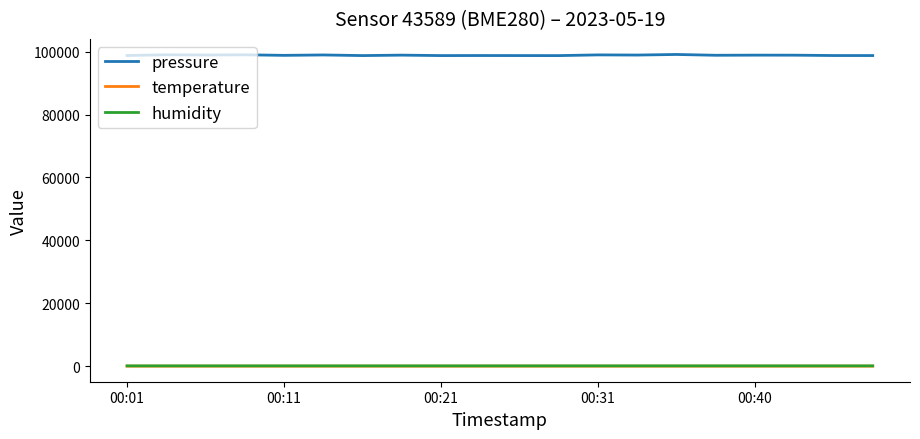

Which series has the largest range (max minus min)?

pressure